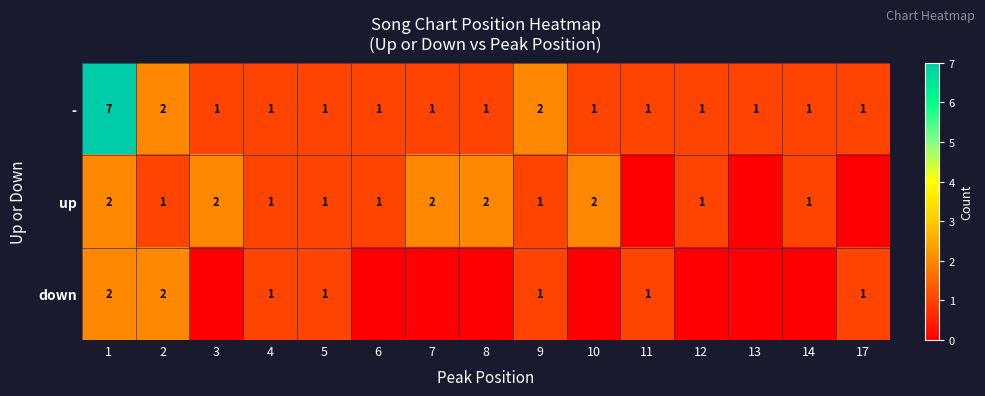

What is the lowest value of the - series?

1